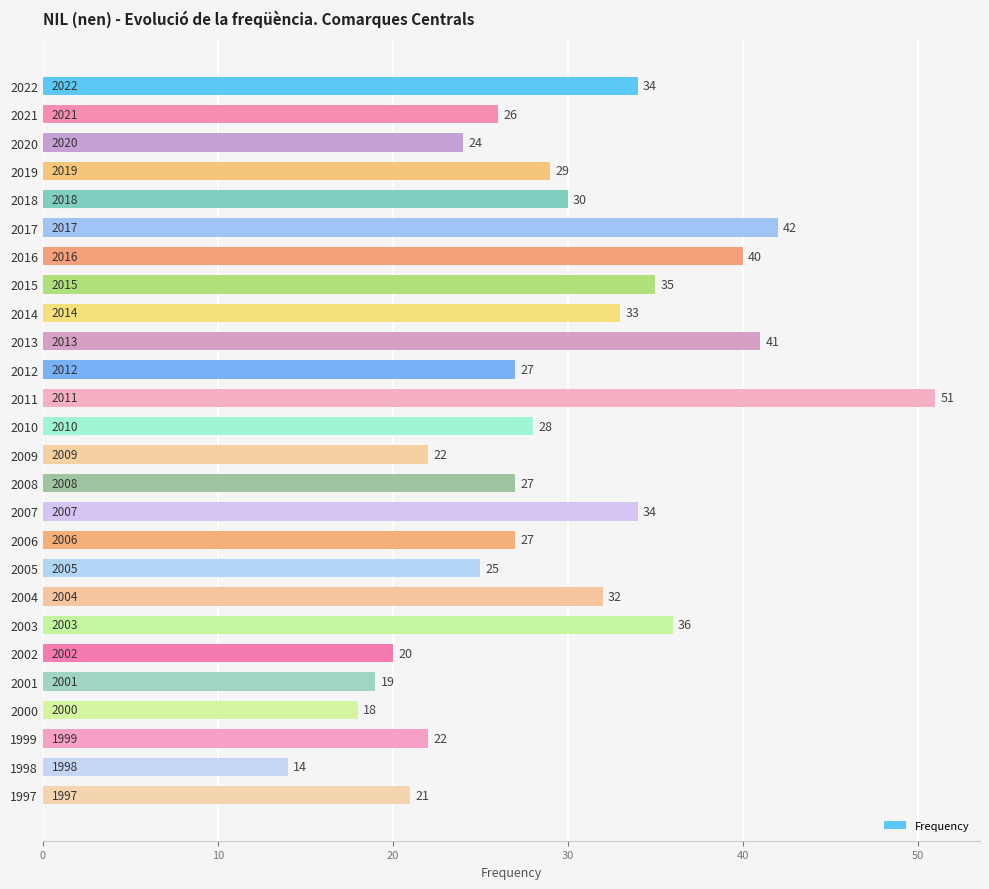

What is the value of the 9th bar from the top?

33